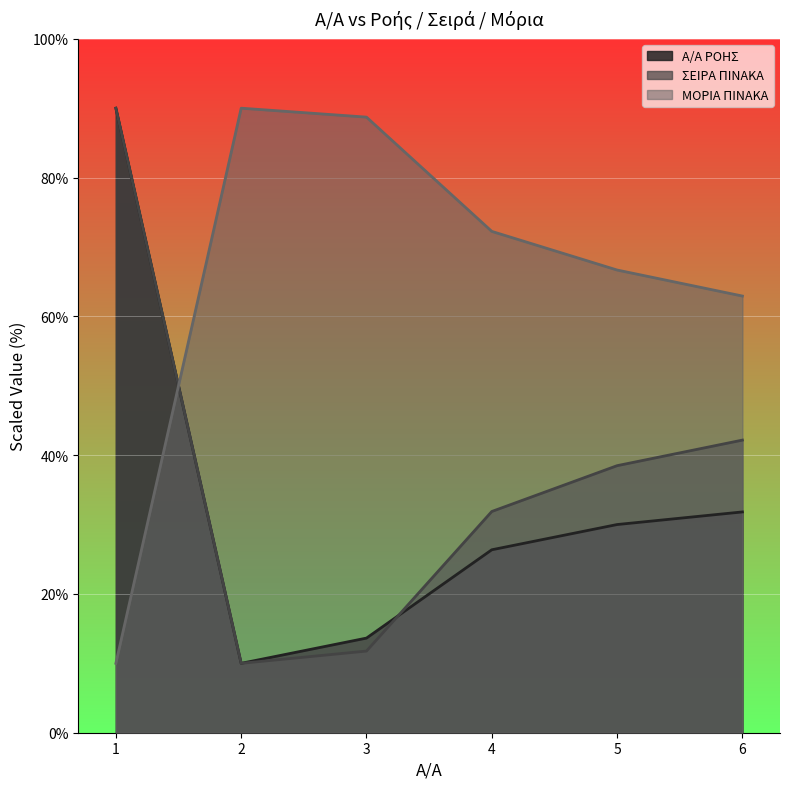

What is the smallest value displayed?

10.0